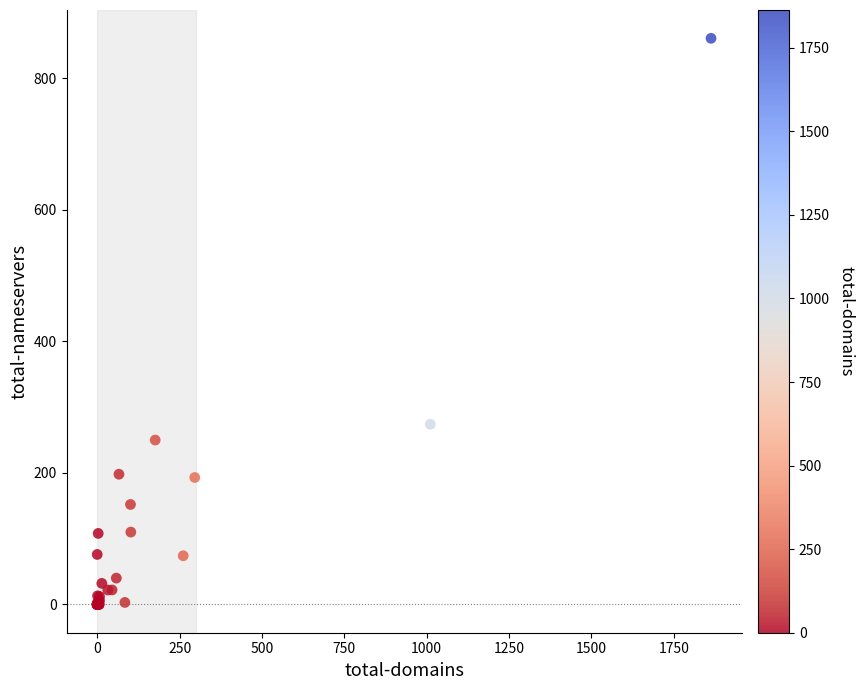

What Y value in the scatter plot is closest to 430?

274